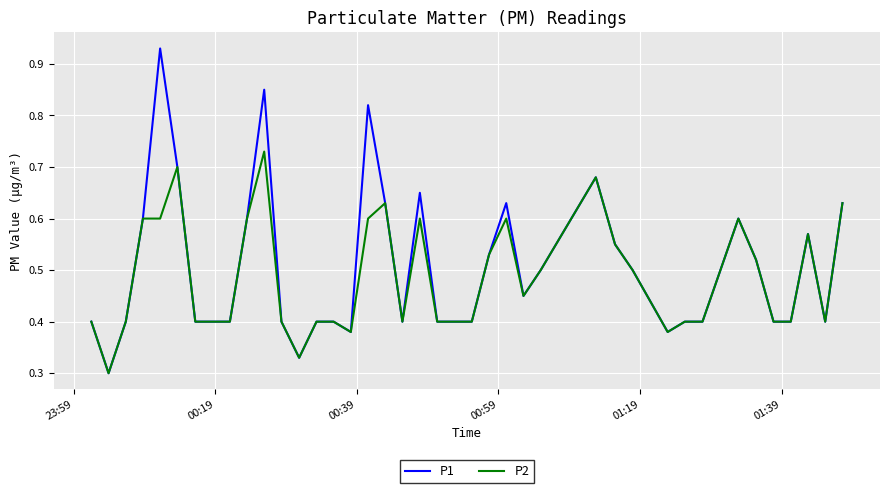

Rank the series by their maximum value, from highest to lowest.

P1, P2